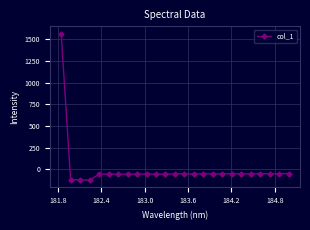

What is the value of the 5th point from the left?

-56.1